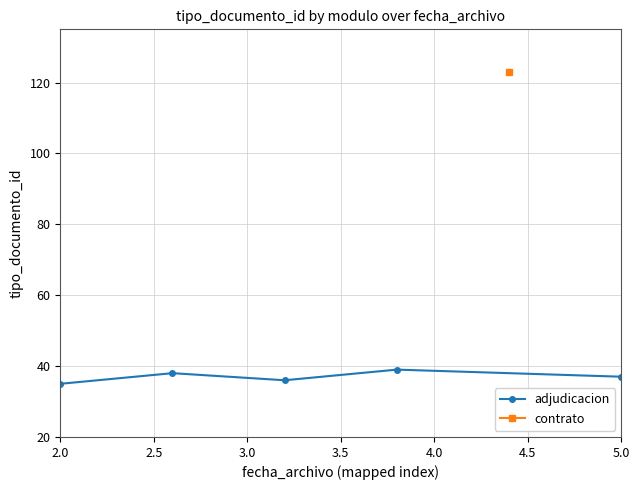

What position from the left is 2.0?

1